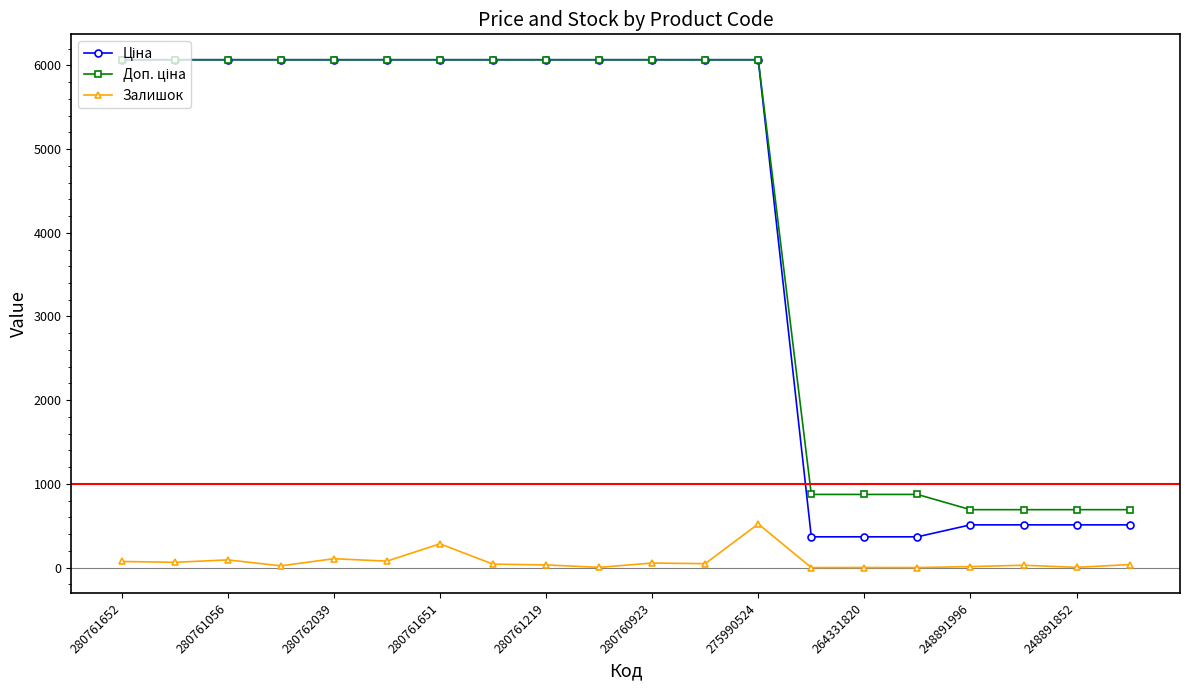

At how many categories does at least one series exceed 1669?

13